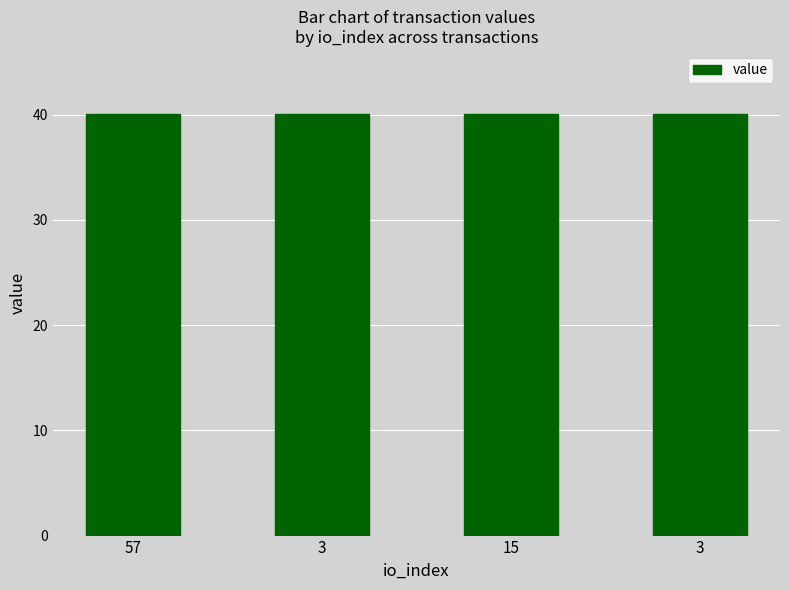

Read the value at 57.

40.0